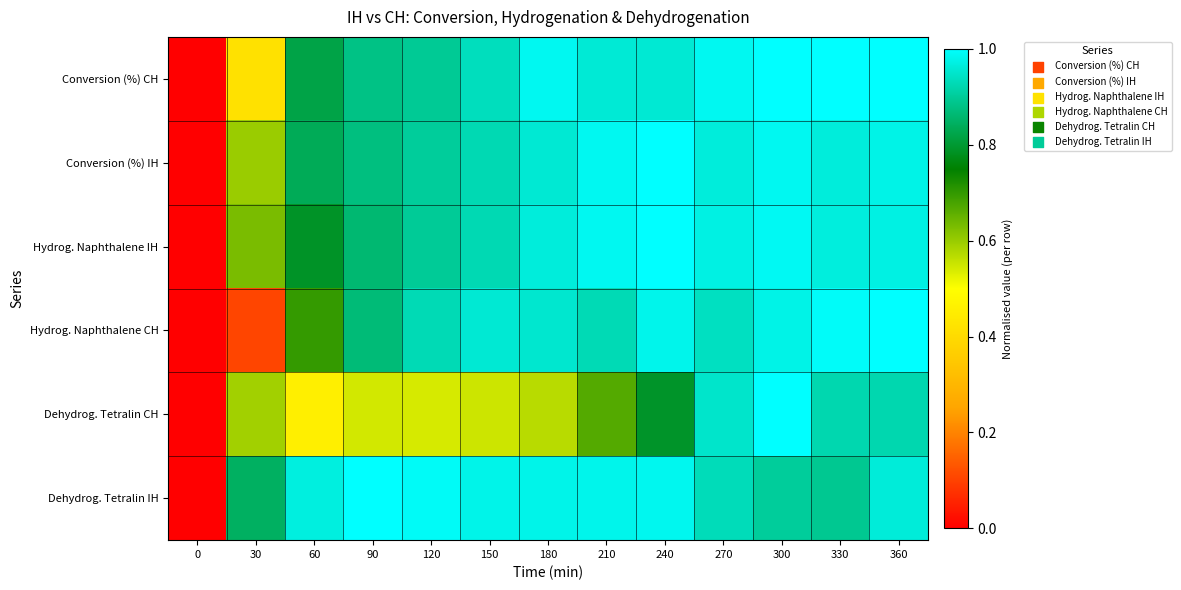

Which series changed the most between 150 and 210?

Dehydrog. Tetralin CH